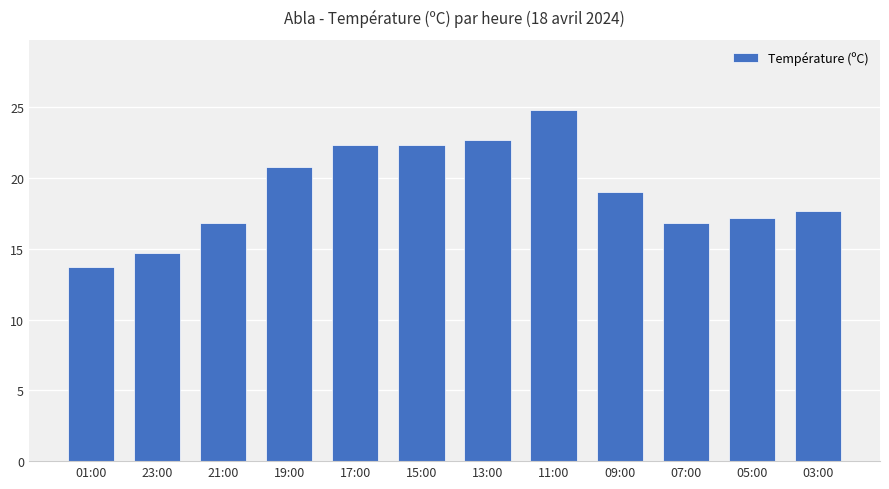

Which label corresponds to the smallest value in the chart?

01:00